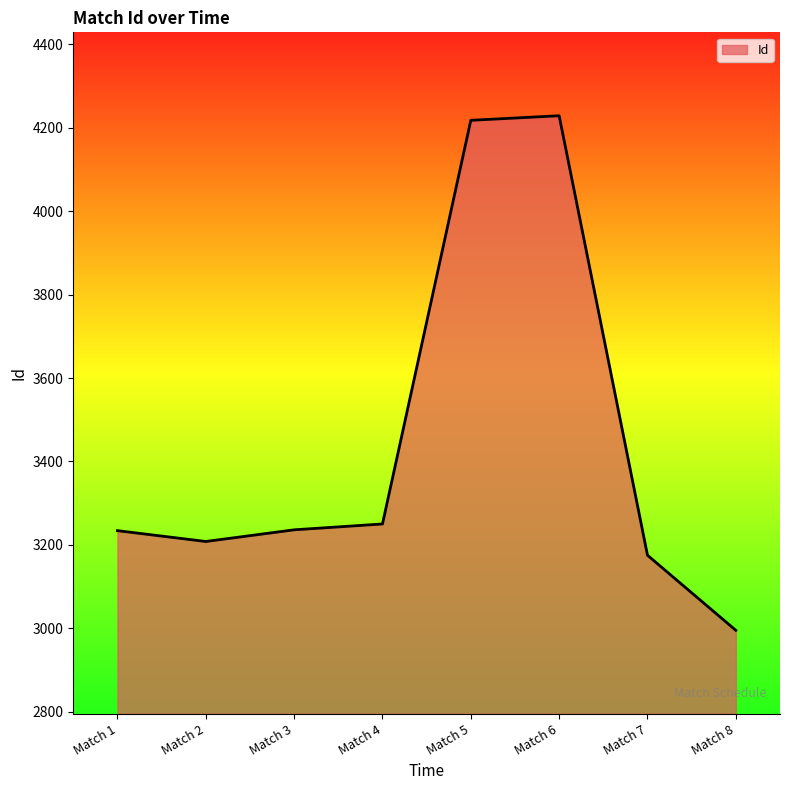

What is the average value?

3443